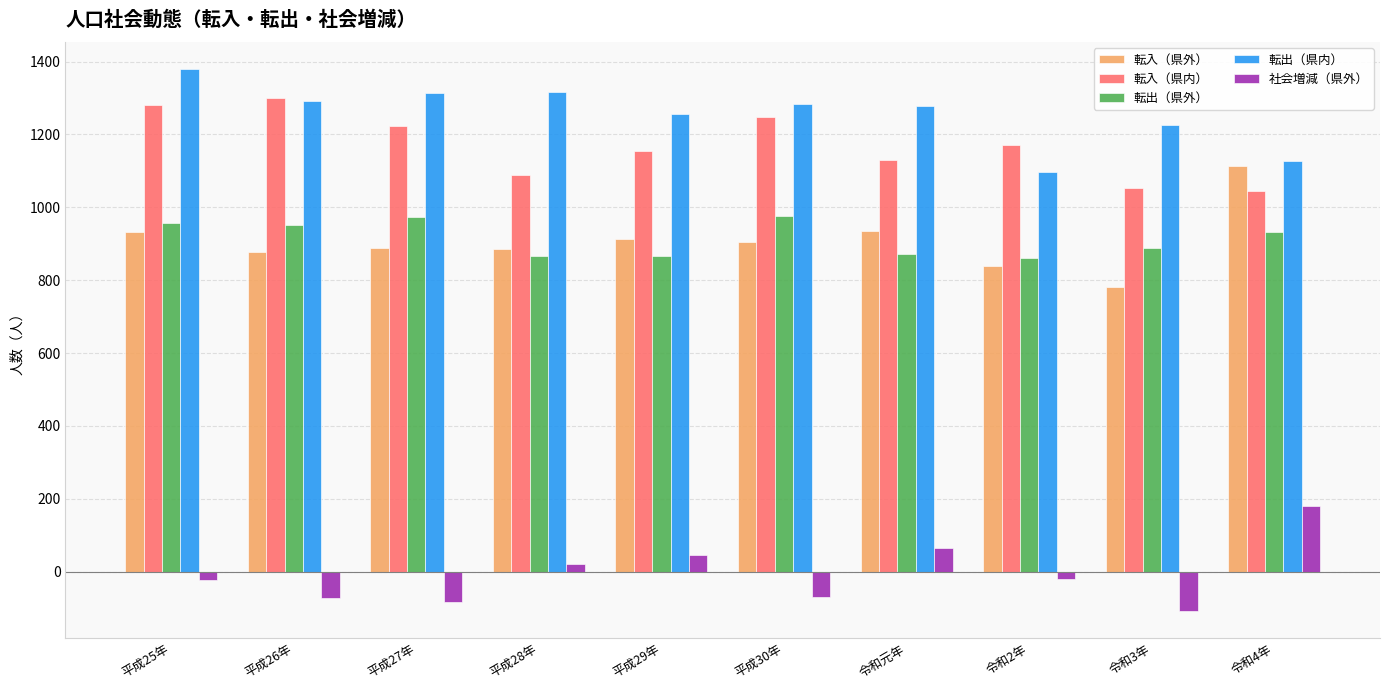

How many values in the 転出（県外） series are below 932?

5